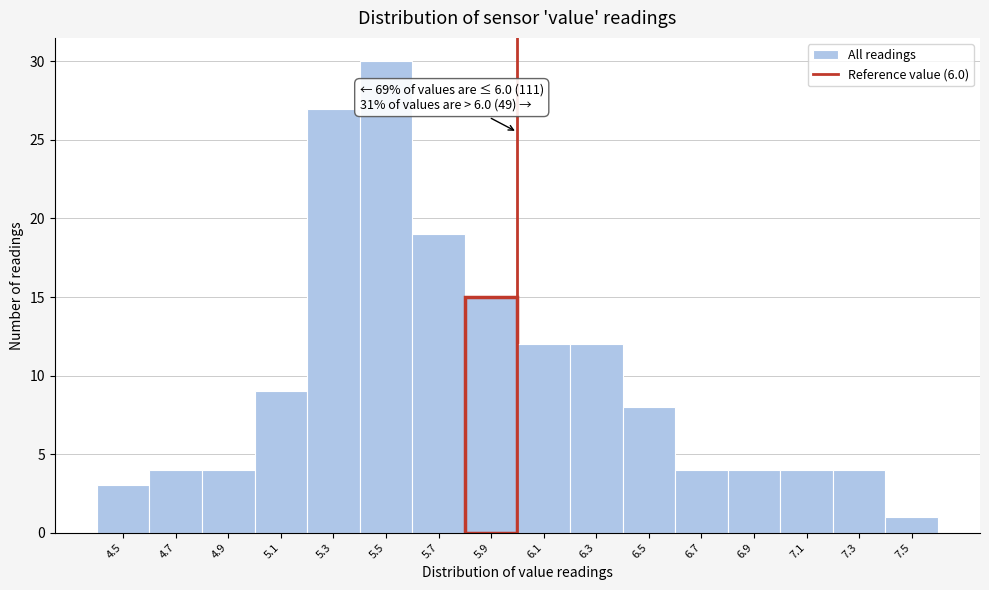

Which range on the x-axis has the tallest bar?

5.4 to 5.6